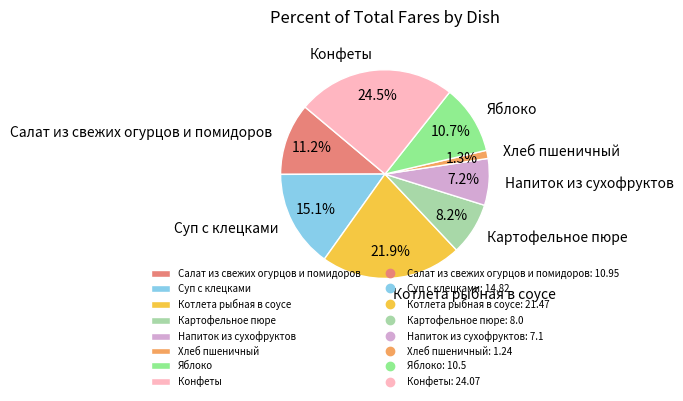

To the nearest percent, what percentage of the pie is Котлета рыбная в соусе?

22%